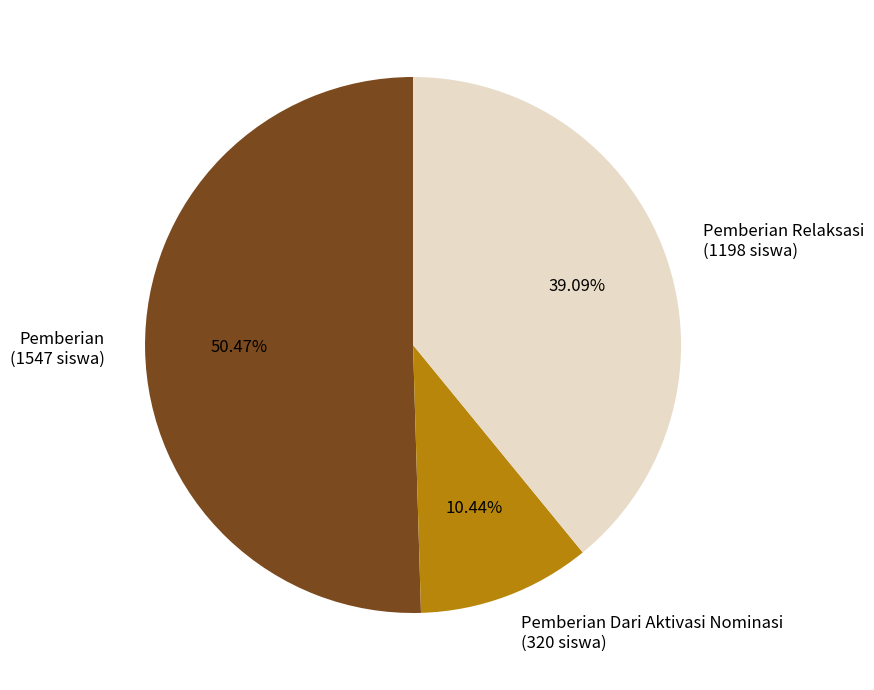

Between Pemberian Dari Aktivasi Nominasi and Pemberian, which is larger?

Pemberian